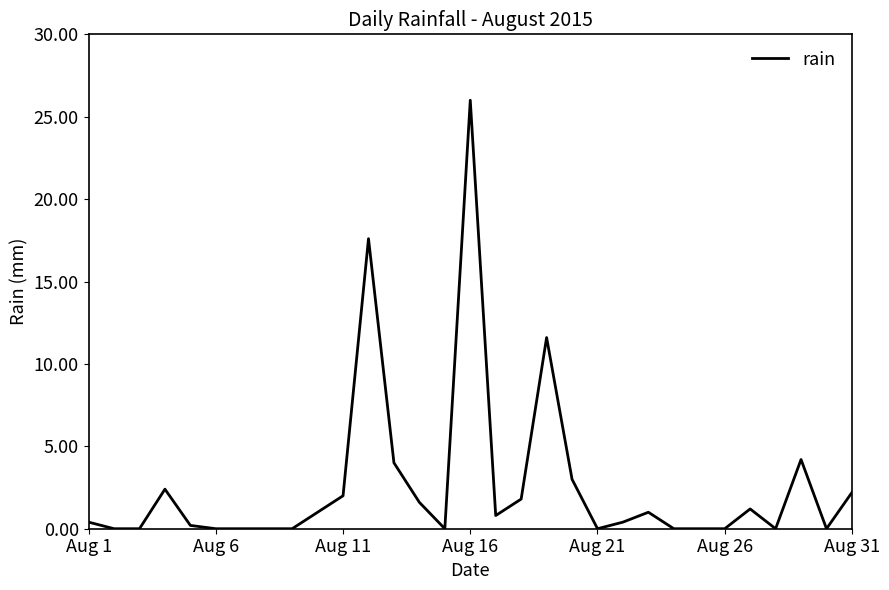

What is the maximum value shown in the chart?

26.0